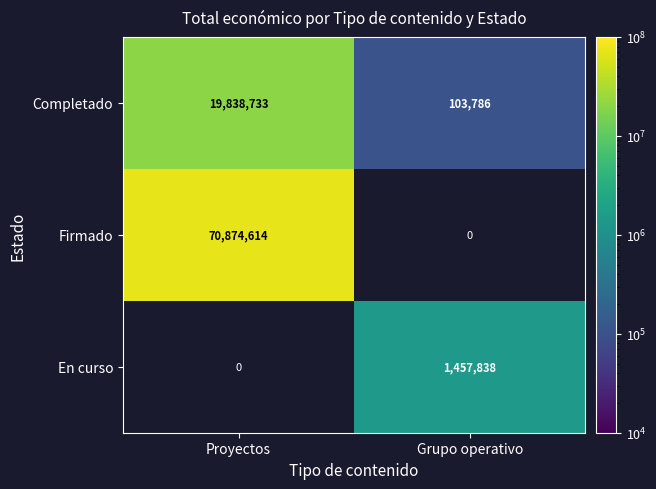

What is the difference between the Completado values at Proyectos and Grupo operativo?

19734947